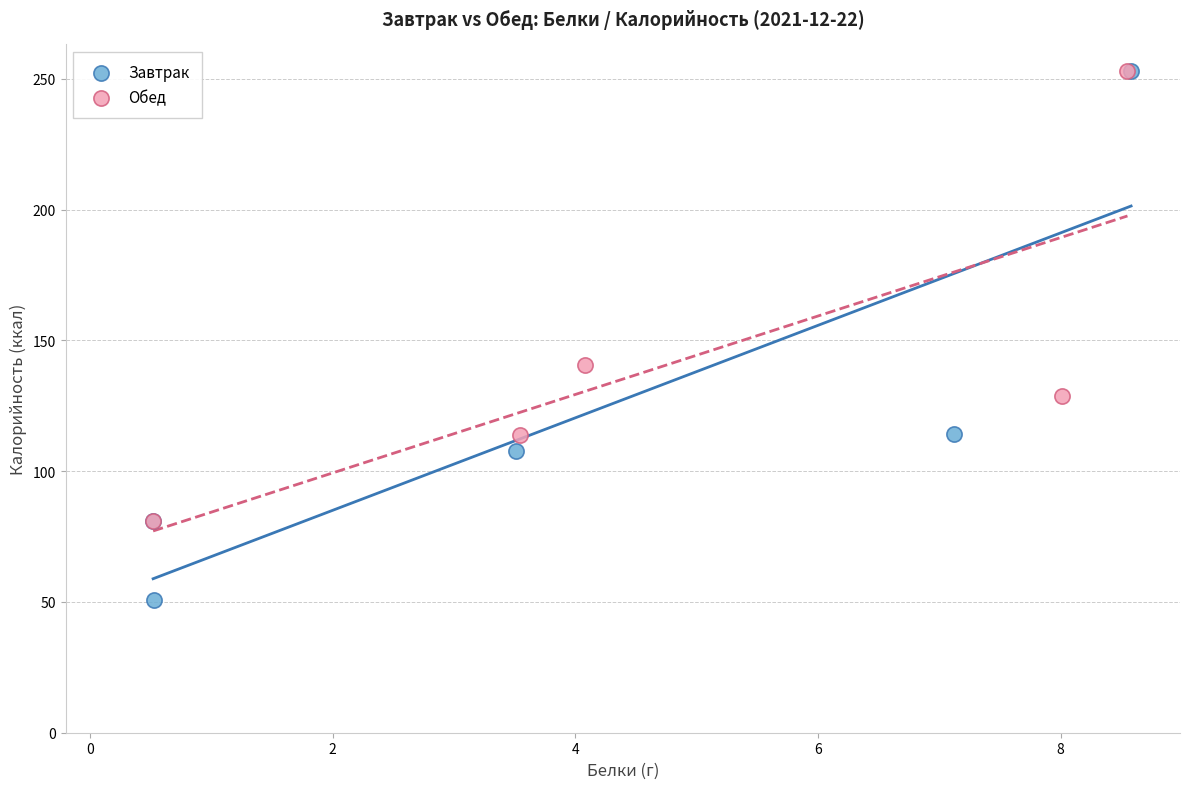

What are all the series names shown in the legend?

Завтрак, Обед